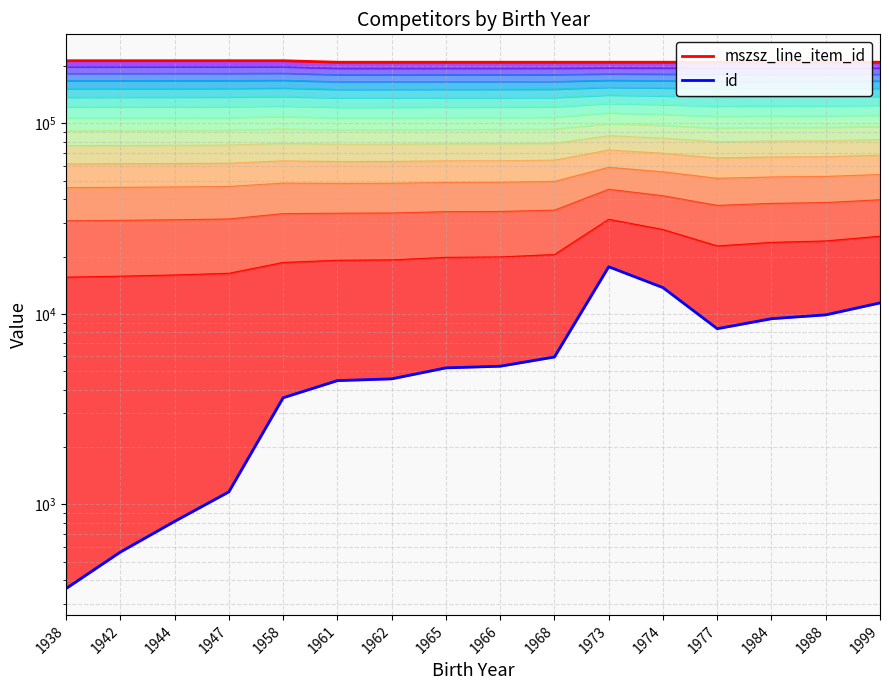

What are all the series names shown in the legend?

mszsz_line_item_id, id